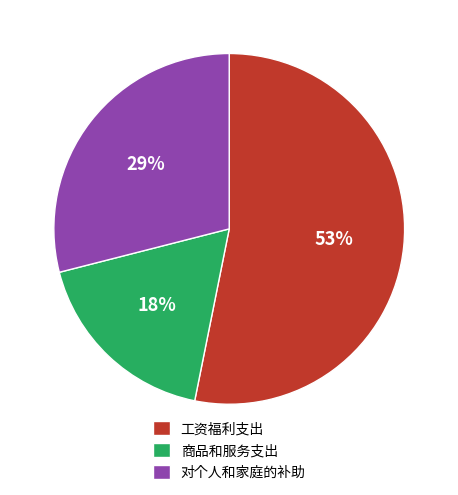

To the nearest percent, what is the difference between the largest and smallest slice percentages?

35%